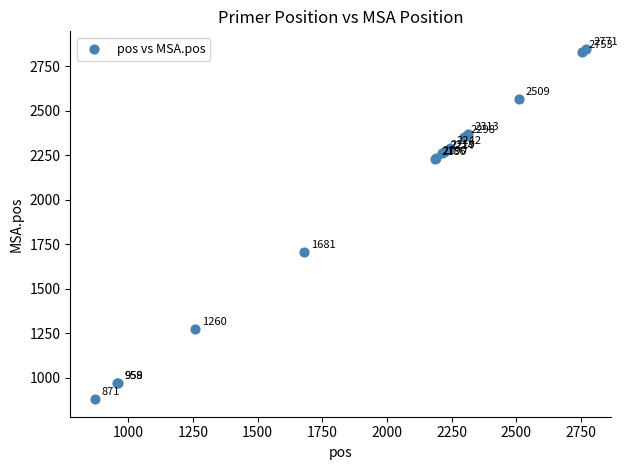

What Y value in the scatter plot is closest to 1864?

1706